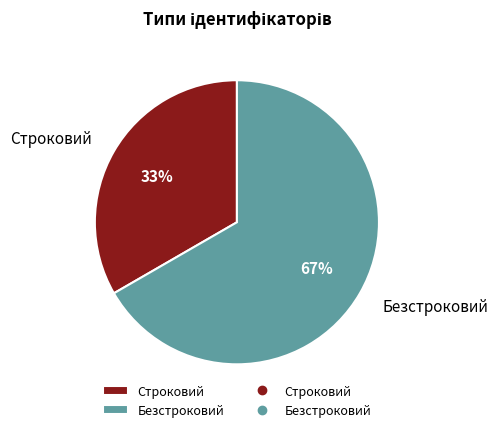

Do Строковий and Безстроковий together represent more than half of the pie?

Yes